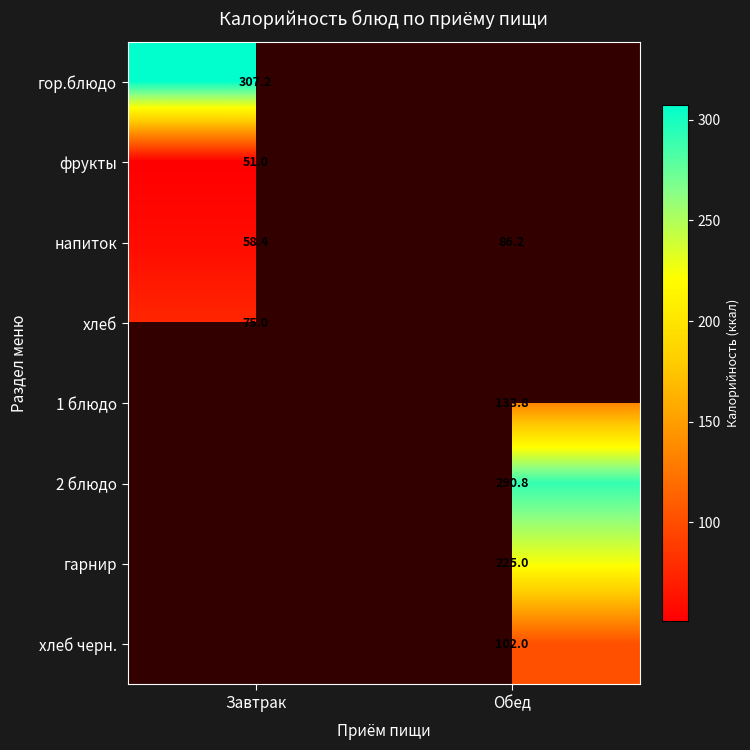

Which has a higher value, Завтрак or Обед?

Обед